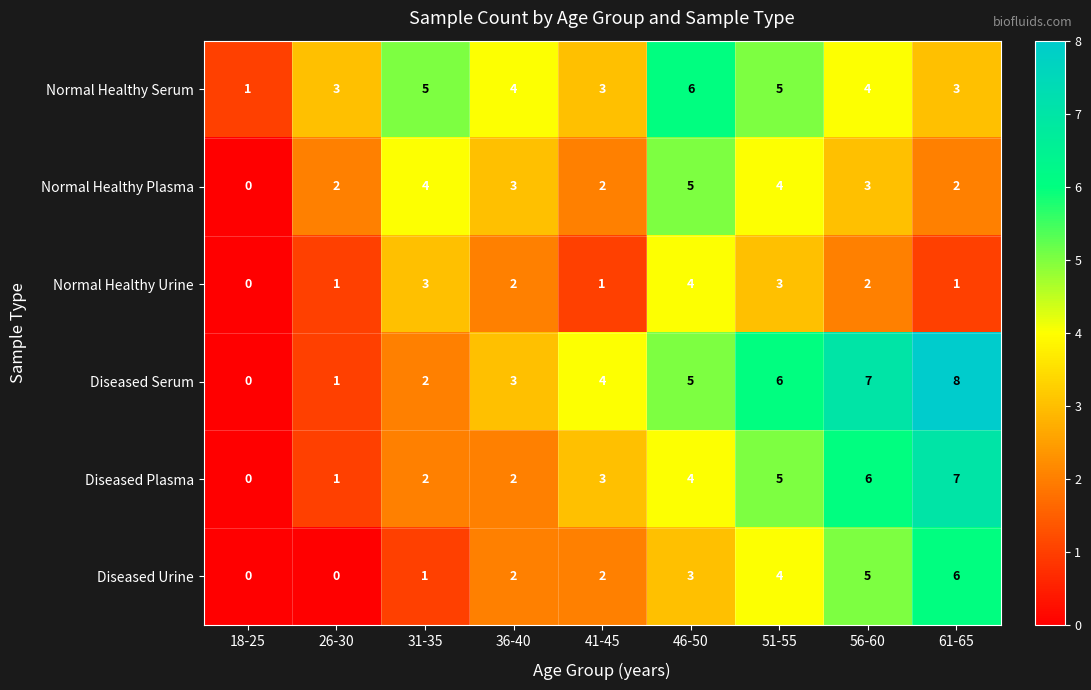

Count the number of data series in this chart.

6